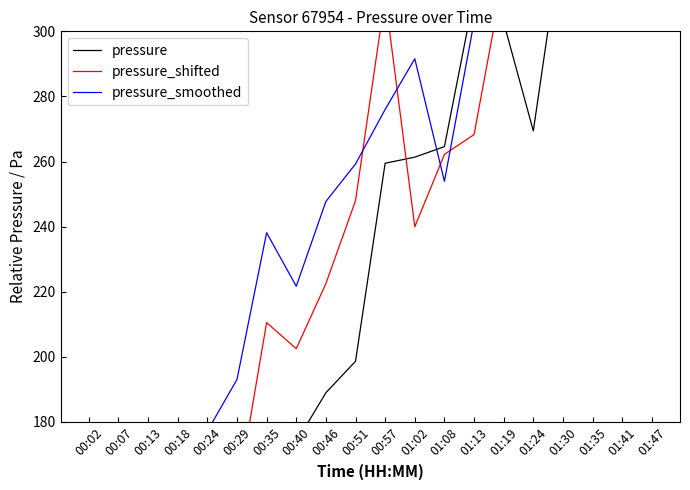

Which category has the highest value across all series?

01:47